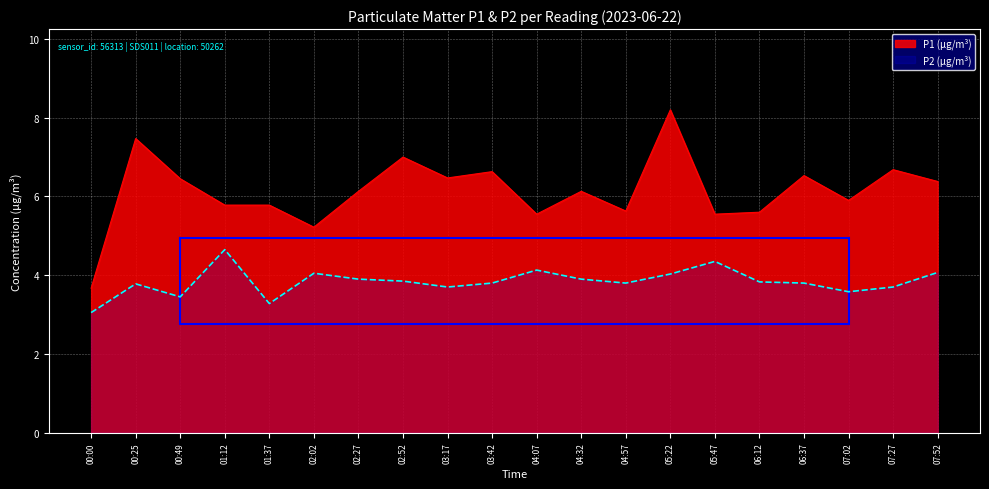

What is the sum of all P2 values?

76.7